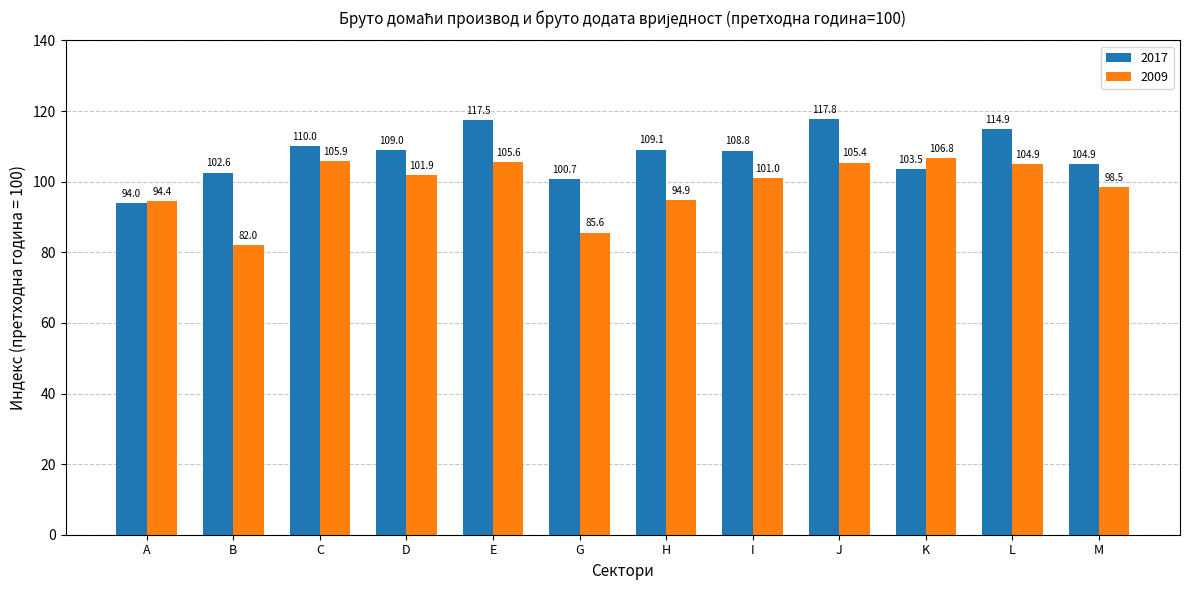

Rank the series by their average value, from highest to lowest.

2017, 2009